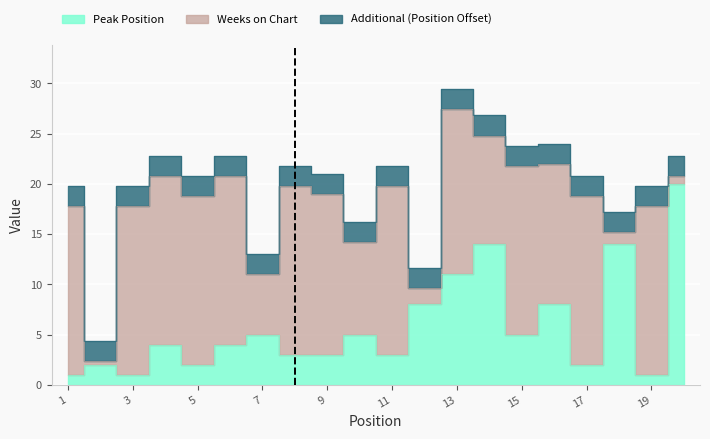

Approximately how many times larger is the value at 7 compared to 16?

0.6